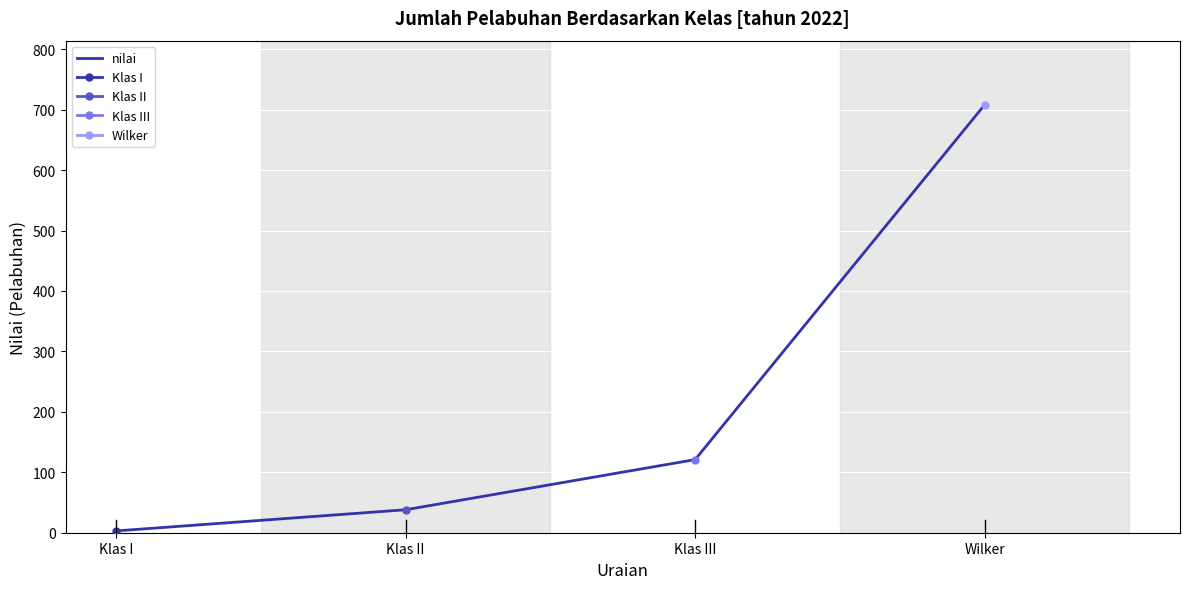

The value at Klas III is 218. True or false?

False